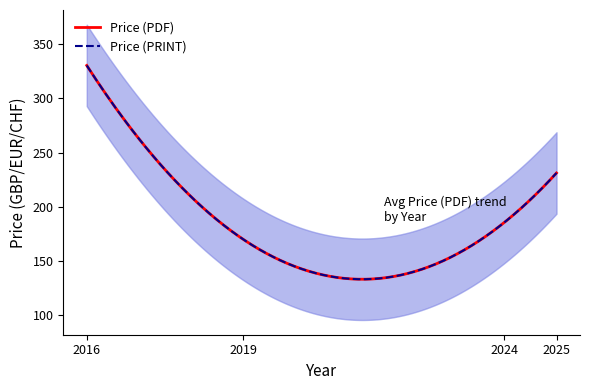

Does the chart have visible grid lines?

No